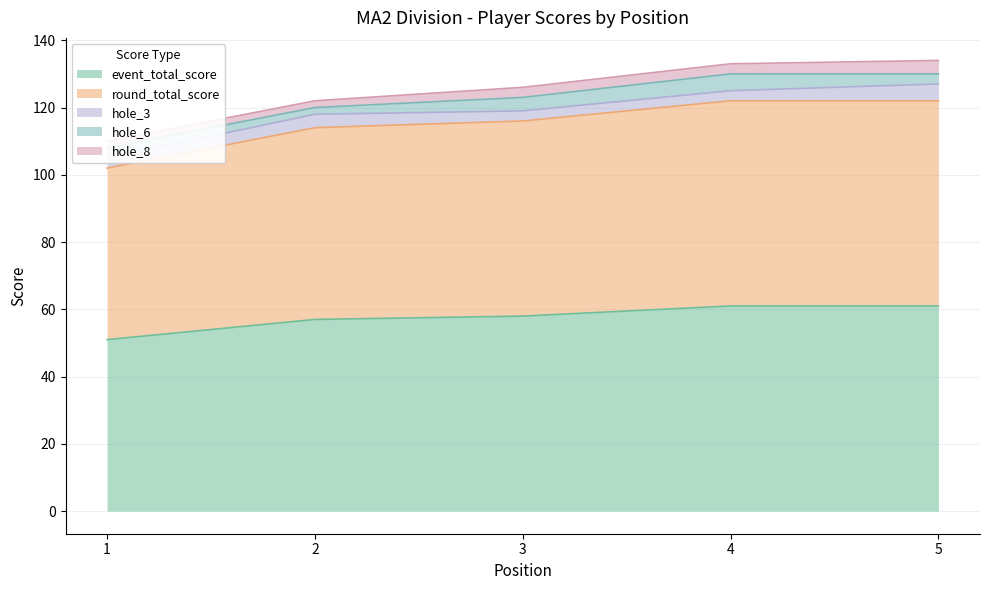

At 5, list the series in order from smallest to largest.

hole_6, hole_8, hole_3, event_total_score, round_total_score